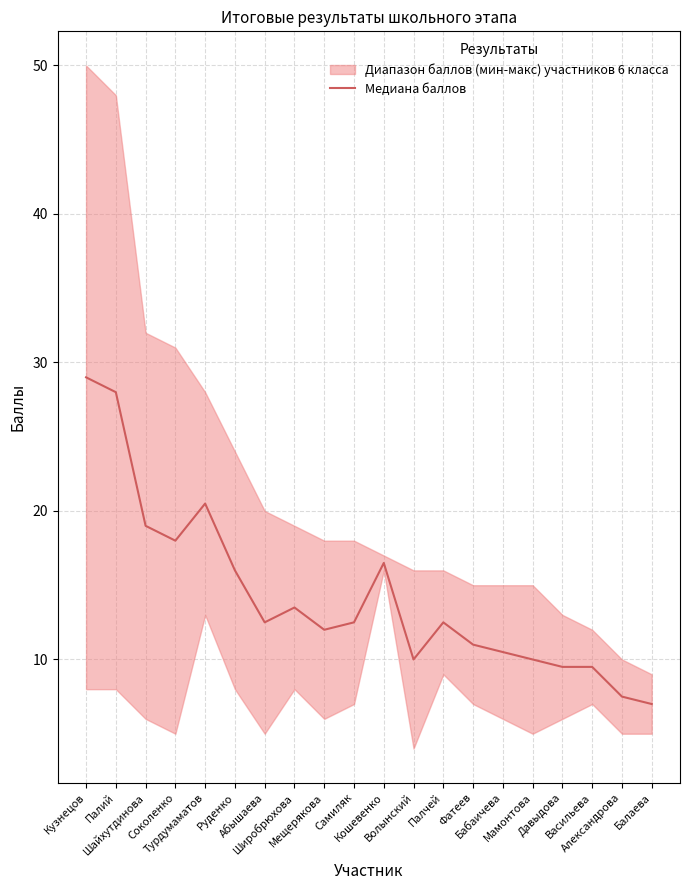

Where is the data nearest to the value 18?

Соколенко